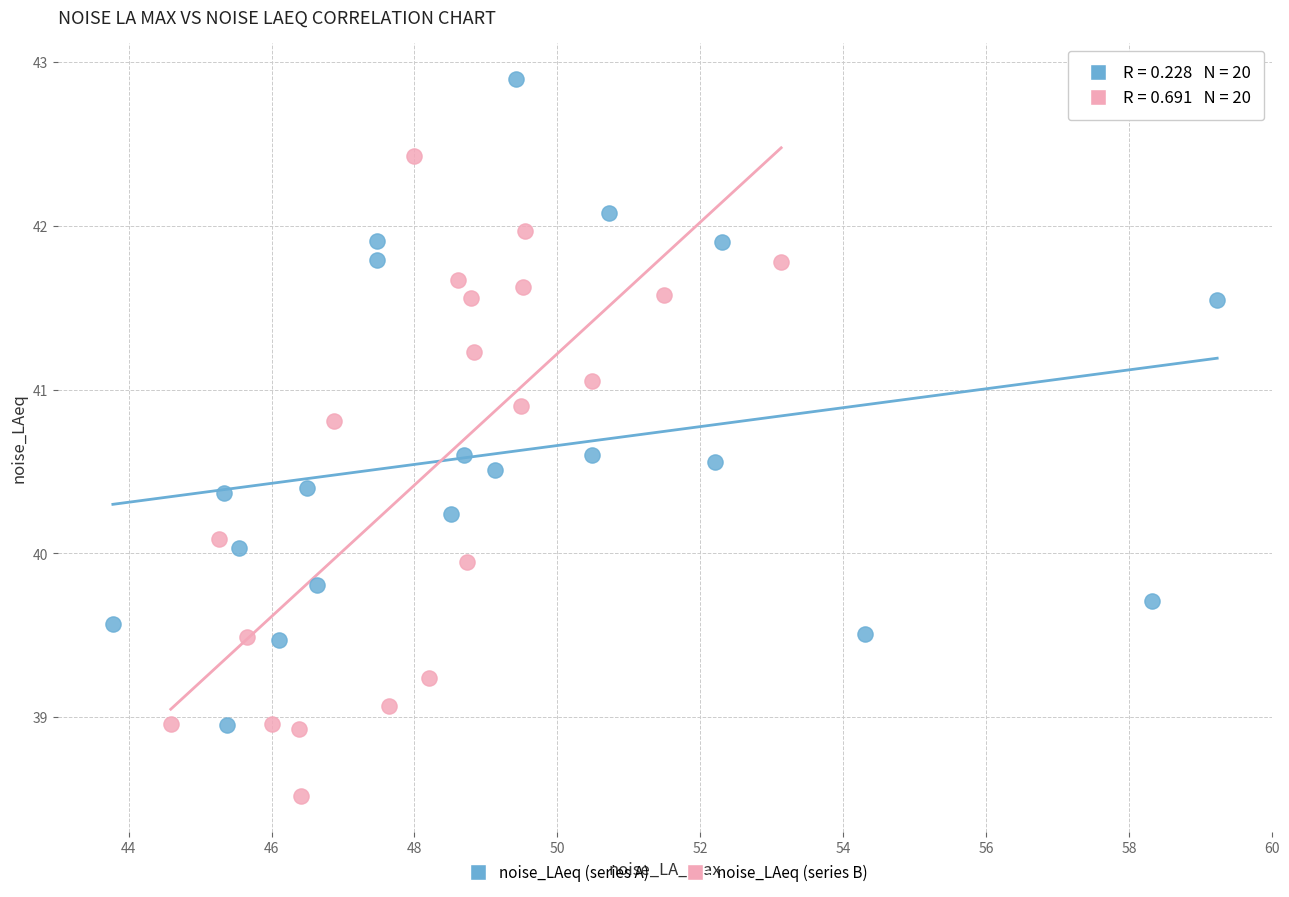

Which series reaches the minimum Y coordinate?

noise_LAeq (series B)